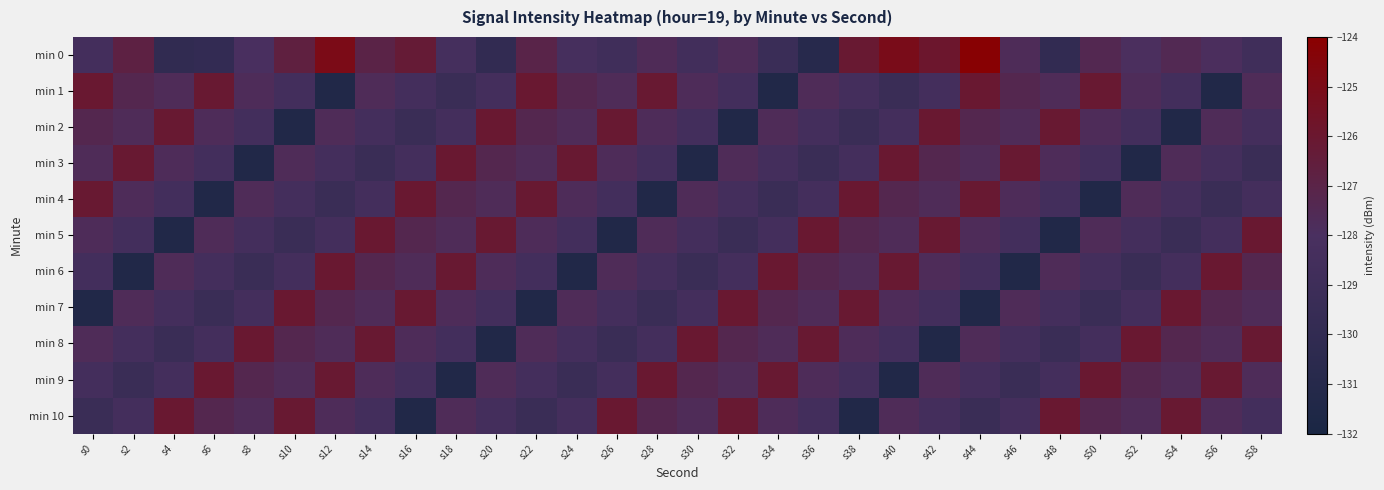

Reading left to right, transcribe all the data shown in this chart.

min 0: s0=-128.4	s2=-126.8	s4=-130.0	s6=-129.8	s8=-128.0	s10=-126.7	s12=-125.0	s14=-127.0	s16=-126.3	s18=-128.4	s20=-130.0	s22=-127.0	s24=-128.3	s26=-128.8	s28=-127.6	s30=-128.6	s32=-127.7	s34=-129.3	s36=-130.8	s38=-126.1	s40=-125.1	s42=-125.9	s44=-124.1	s46=-127.7	s48=-130.0	s50=-127.4	s52=-127.9	s54=-127.5	s56=-127.9	s58=-128.8
min 1: s0=-126.1	s2=-127.3	s4=-127.7	s6=-126.1	s8=-127.7	s10=-128.6	s12=-131.4	s14=-127.7	s16=-128.5	s18=-129.3	s20=-128.4	s22=-126.1	s24=-127.3	s26=-127.7	s28=-126.1	s30=-127.7	s32=-128.6	s34=-131.4	s36=-127.7	s38=-128.5	s40=-129.3	s42=-128.4	s44=-126.1	s46=-127.3	s48=-127.7	s50=-126.1	s52=-127.7	s54=-128.6	s56=-131.4	s58=-127.7
min 2: s0=-127.3	s2=-127.7	s4=-126.1	s6=-127.7	s8=-128.6	s10=-131.4	s12=-127.7	s14=-128.5	s16=-129.3	s18=-128.4	s20=-126.1	s22=-127.3	s24=-127.7	s26=-126.1	s28=-127.7	s30=-128.6	s32=-131.4	s34=-127.7	s36=-128.5	s38=-129.3	s40=-128.4	s42=-126.1	s44=-127.3	s46=-127.7	s48=-126.1	s50=-127.7	s52=-128.6	s54=-131.4	s56=-127.7	s58=-128.5
min 3: s0=-127.7	s2=-126.1	s4=-127.7	s6=-128.6	s8=-131.4	s10=-127.7	s12=-128.5	s14=-129.3	s16=-128.4	s18=-126.1	s20=-127.3	s22=-127.7	s24=-126.1	s26=-127.7	s28=-128.6	s30=-131.4	s32=-127.7	s34=-128.5	s36=-129.3	s38=-128.4	s40=-126.1	s42=-127.3	s44=-127.7	s46=-126.1	s48=-127.7	s50=-128.6	s52=-131.4	s54=-127.7	s56=-128.5	s58=-129.3
min 4: s0=-126.1	s2=-127.7	s4=-128.6	s6=-131.4	s8=-127.7	s10=-128.5	s12=-129.3	s14=-128.4	s16=-126.1	s18=-127.3	s20=-127.7	s22=-126.1	s24=-127.7	s26=-128.6	s28=-131.4	s30=-127.7	s32=-128.5	s34=-129.3	s36=-128.4	s38=-126.1	s40=-127.3	s42=-127.7	s44=-126.1	s46=-127.7	s48=-128.6	s50=-131.4	s52=-127.7	s54=-128.5	s56=-129.3	s58=-128.4
min 5: s0=-127.7	s2=-128.6	s4=-131.4	s6=-127.7	s8=-128.5	s10=-129.3	s12=-128.4	s14=-126.1	s16=-127.3	s18=-127.7	s20=-126.1	s22=-127.7	s24=-128.6	s26=-131.4	s28=-127.7	s30=-128.5	s32=-129.3	s34=-128.4	s36=-126.1	s38=-127.3	s40=-127.7	s42=-126.1	s44=-127.7	s46=-128.6	s48=-131.4	s50=-127.7	s52=-128.5	s54=-129.3	s56=-128.4	s58=-126.1
min 6: s0=-128.6	s2=-131.4	s4=-127.7	s6=-128.5	s8=-129.3	s10=-128.4	s12=-126.1	s14=-127.3	s16=-127.7	s18=-126.1	s20=-127.7	s22=-128.6	s24=-131.4	s26=-127.7	s28=-128.5	s30=-129.3	s32=-128.4	s34=-126.1	s36=-127.3	s38=-127.7	s40=-126.1	s42=-127.7	s44=-128.6	s46=-131.4	s48=-127.7	s50=-128.5	s52=-129.3	s54=-128.4	s56=-126.1	s58=-127.3
min 7: s0=-131.4	s2=-127.7	s4=-128.5	s6=-129.3	s8=-128.4	s10=-126.1	s12=-127.3	s14=-127.7	s16=-126.1	s18=-127.7	s20=-128.6	s22=-131.4	s24=-127.7	s26=-128.5	s28=-129.3	s30=-128.4	s32=-126.1	s34=-127.3	s36=-127.7	s38=-126.1	s40=-127.7	s42=-128.6	s44=-131.4	s46=-127.7	s48=-128.5	s50=-129.3	s52=-128.4	s54=-126.1	s56=-127.3	s58=-127.7
min 8: s0=-127.7	s2=-128.5	s4=-129.3	s6=-128.4	s8=-126.1	s10=-127.3	s12=-127.7	s14=-126.1	s16=-127.7	s18=-128.6	s20=-131.4	s22=-127.7	s24=-128.5	s26=-129.3	s28=-128.4	s30=-126.1	s32=-127.3	s34=-127.7	s36=-126.1	s38=-127.7	s40=-128.6	s42=-131.4	s44=-127.7	s46=-128.5	s48=-129.3	s50=-128.4	s52=-126.1	s54=-127.3	s56=-127.7	s58=-126.1
min 9: s0=-128.5	s2=-129.3	s4=-128.4	s6=-126.1	s8=-127.3	s10=-127.7	s12=-126.1	s14=-127.7	s16=-128.6	s18=-131.4	s20=-127.7	s22=-128.5	s24=-129.3	s26=-128.4	s28=-126.1	s30=-127.3	s32=-127.7	s34=-126.1	s36=-127.7	s38=-128.6	s40=-131.4	s42=-127.7	s44=-128.5	s46=-129.3	s48=-128.4	s50=-126.1	s52=-127.3	s54=-127.7	s56=-126.1	s58=-127.7
min 10: s0=-129.3	s2=-128.4	s4=-126.1	s6=-127.3	s8=-127.7	s10=-126.1	s12=-127.7	s14=-128.6	s16=-131.4	s18=-127.7	s20=-128.5	s22=-129.3	s24=-128.4	s26=-126.1	s28=-127.3	s30=-127.7	s32=-126.1	s34=-127.7	s36=-128.6	s38=-131.4	s40=-127.7	s42=-128.5	s44=-129.3	s46=-128.4	s48=-126.1	s50=-127.3	s52=-127.7	s54=-126.1	s56=-127.7	s58=-128.6